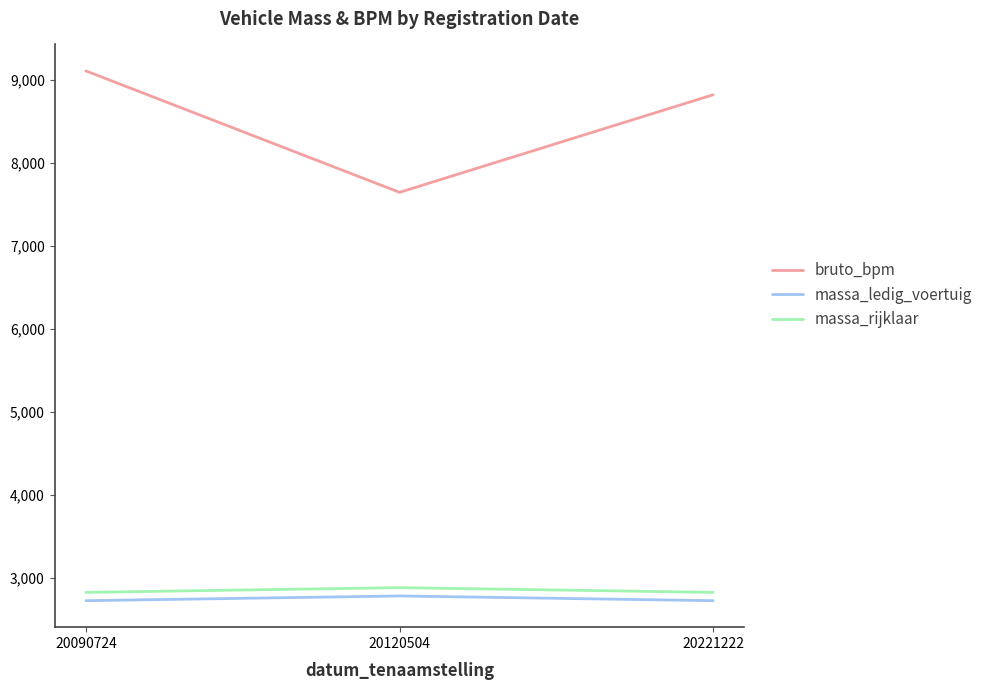

Does the chart have visible grid lines?

No